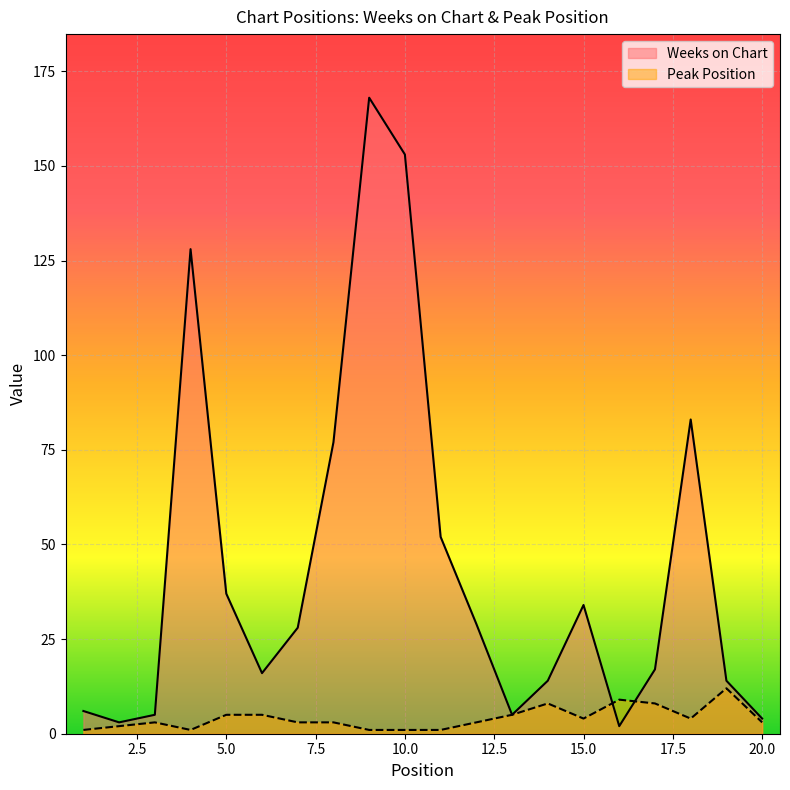

What value does the Peak Position series have at 16?

9